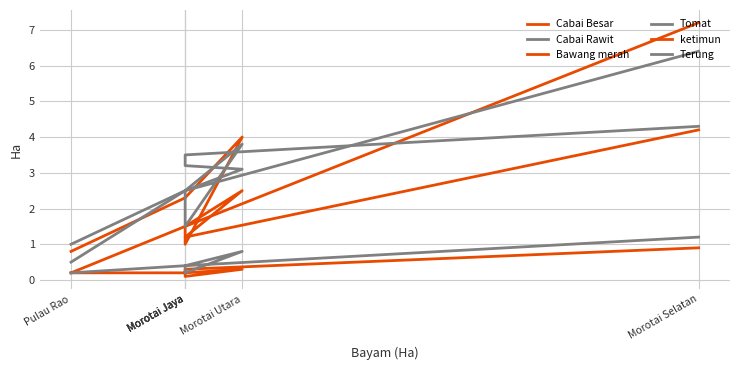

The Cabai Rawit series shows 5.0 at Morotai Jaya. True or false?

False